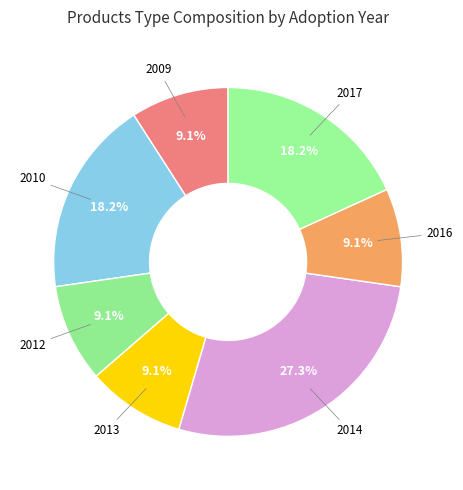

How many slices are in this pie chart?

7